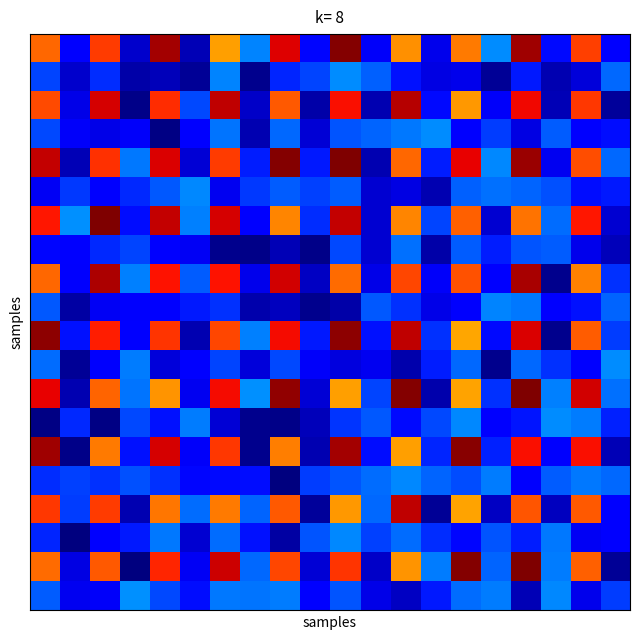

At which category is the sum across all series the highest?

16